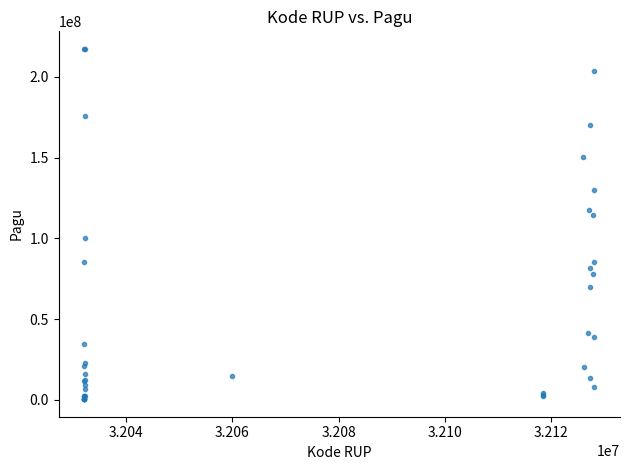

What Y value in the scatter plot is closest to 108830000?

114296000